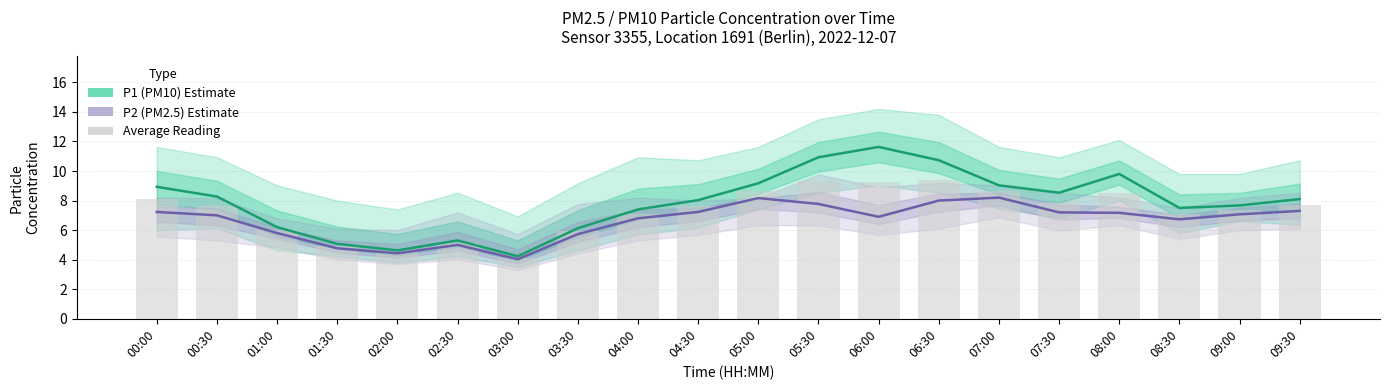

What is the approximate value of P1 (PM10) at 00:00?

8.9